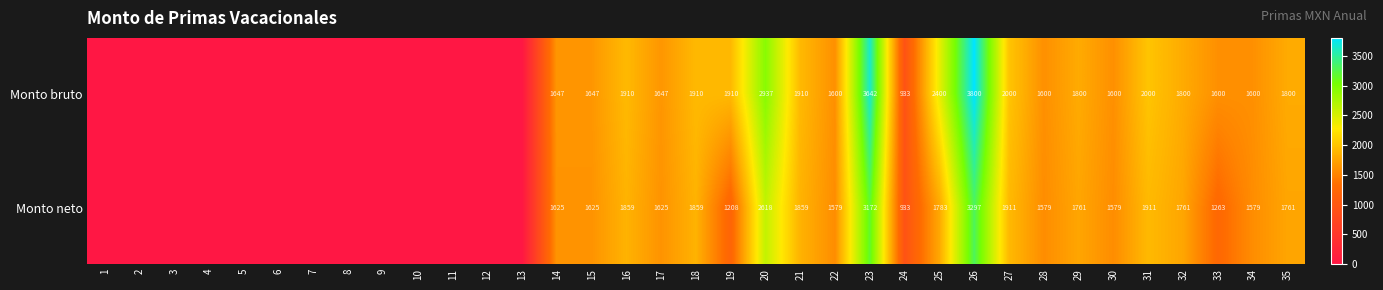

Is the value of Monto neto at 28 greater than the value of Monto bruto at 18?

No